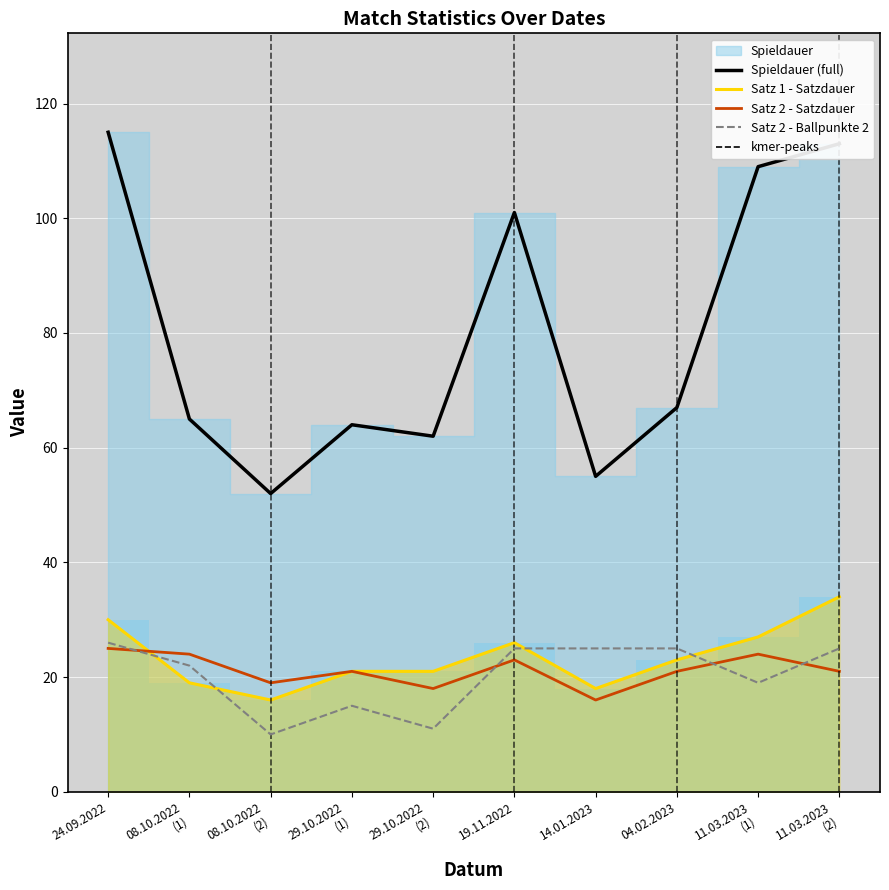

List the series in order of their peak value, lowest first.

Satz 2 - Satzdauer, Satz 2 - Ballpunkte 2, Satz 1 - Satzdauer, Spieldauer (full)